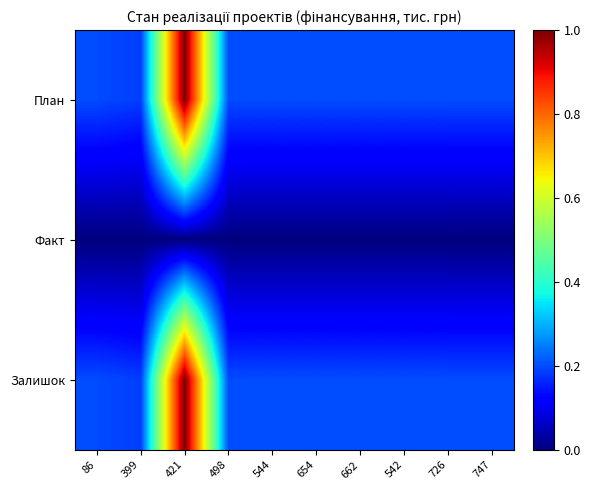

Reading left to right, what are all the values shown in this chart?

План: 86=0.2	399=0.2	421=1.0	498=0.2	544=0.2	654=0.2	662=0.2	542=0.2	726=0.2	747=0.2
Факт: 86=0.0	399=0.0	421=0.0	498=0.0	544=0.0	654=0.0	662=0.0	542=0.0	726=0.0	747=0.0
Залишок: 86=0.2	399=0.2	421=1.0	498=0.2	544=0.2	654=0.2	662=0.2	542=0.2	726=0.2	747=0.2